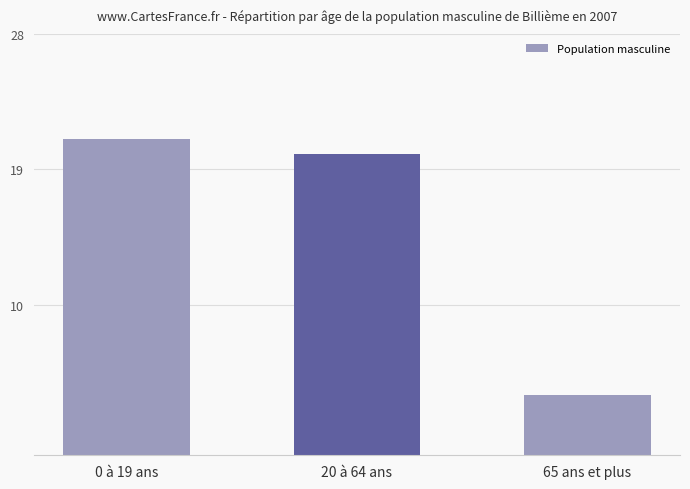

Reading right to left, transcribe all the data shown in this chart.

65 ans et plus=4	20 à 64 ans=20	0 à 19 ans=21